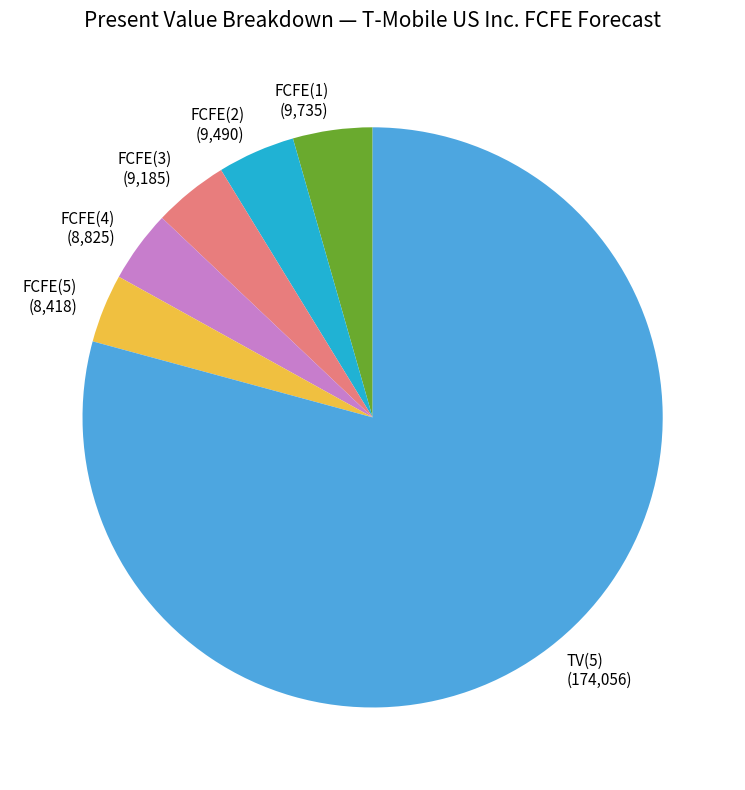

Which category has the biggest portion of the pie?

TV(5)